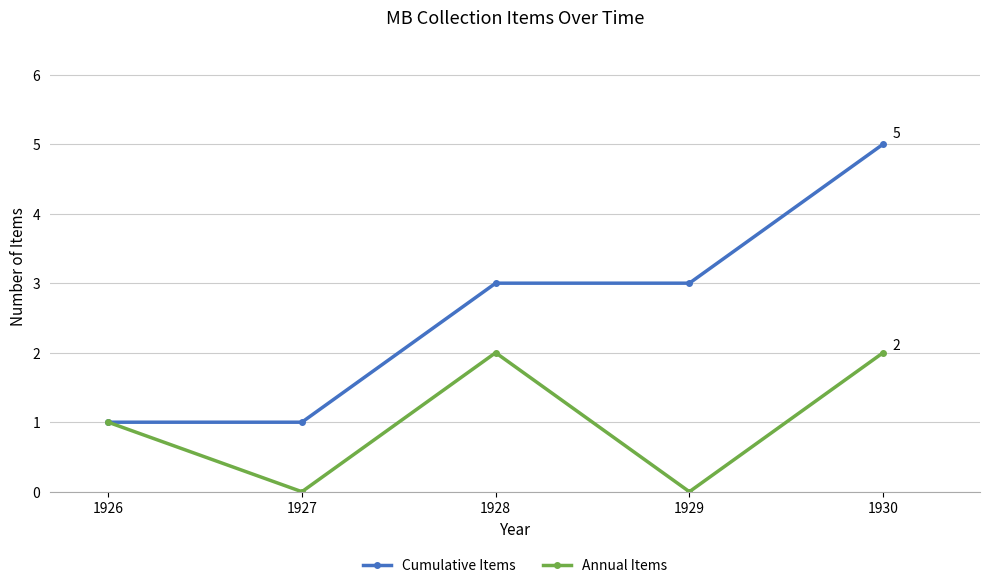

Between 1927 and 1929, which series saw the biggest shift?

Cumulative Items